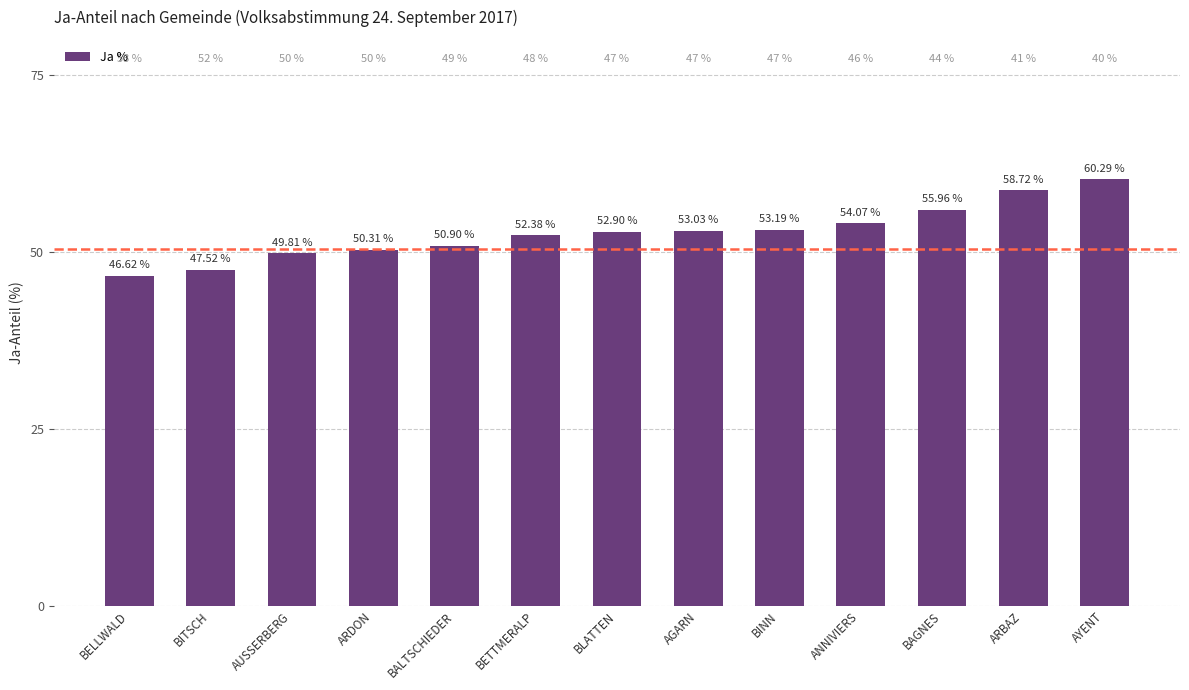

What is the label of the 10th bar from the left?

ANNIVIERS